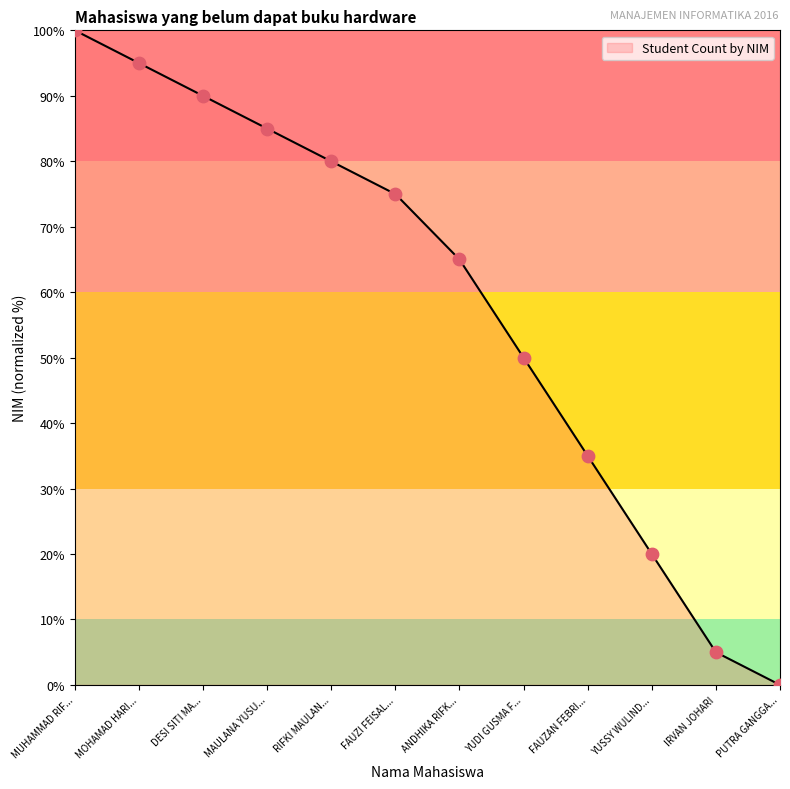

What is the highest value of the Student Count by NIM series?

100.0